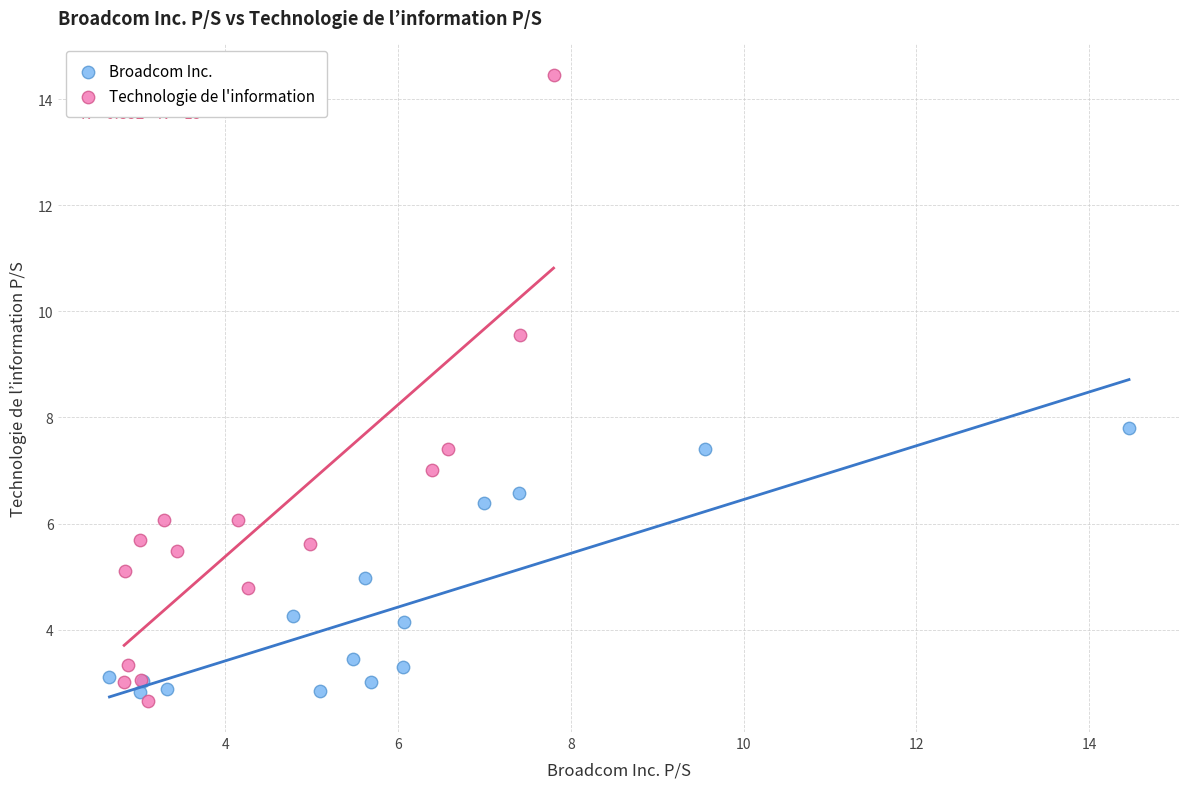

Which series contains the lowest Y value?

Technologie de l'information